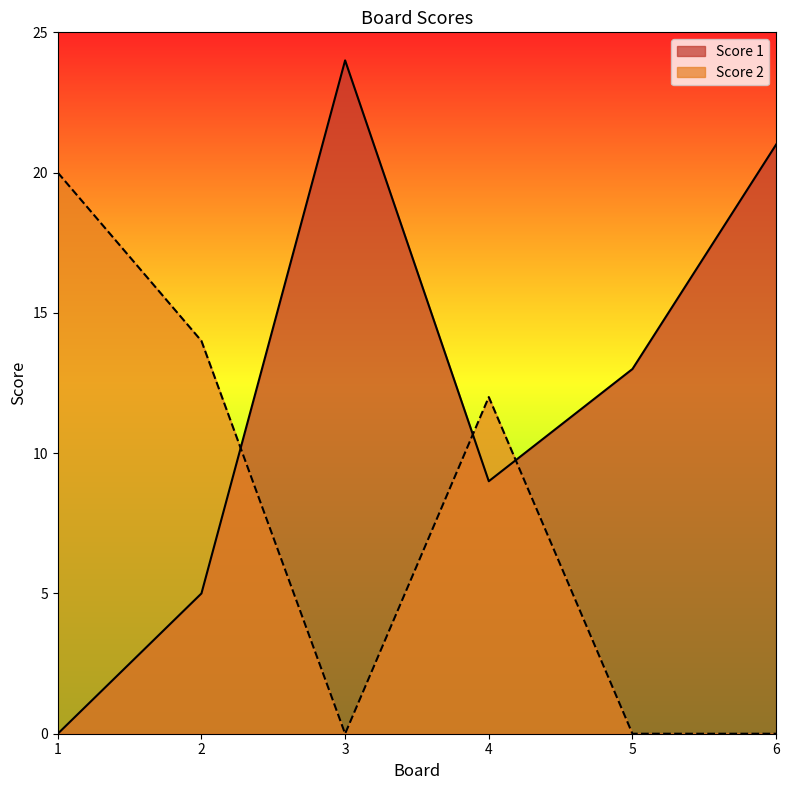

Where is the first local minimum for Score 1?

4